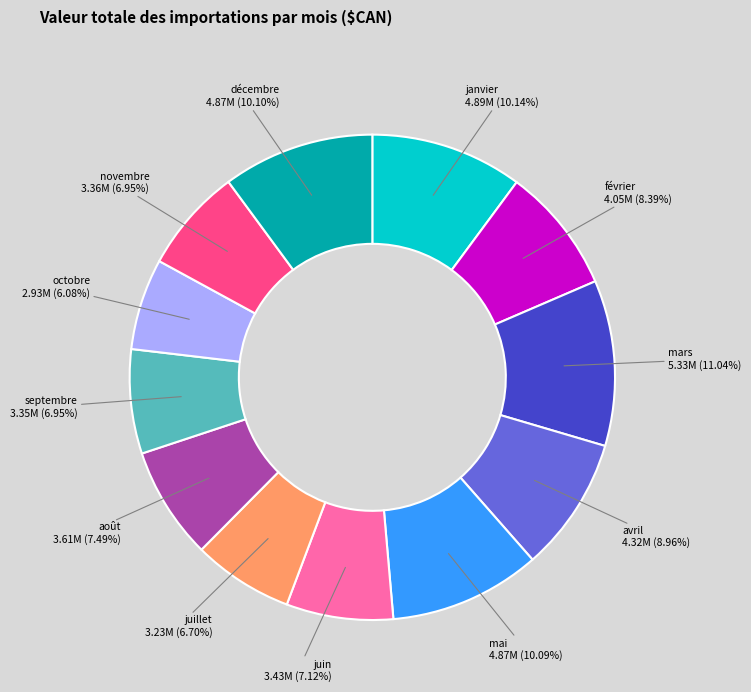

Is there a majority slice in this chart?

No